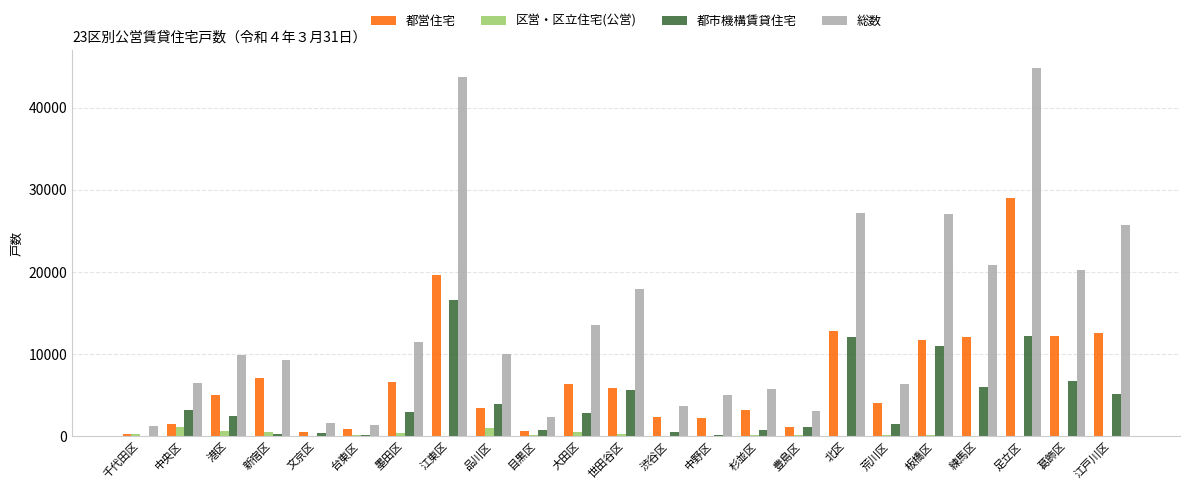

Which category has the highest value in the 総数 series?

足立区